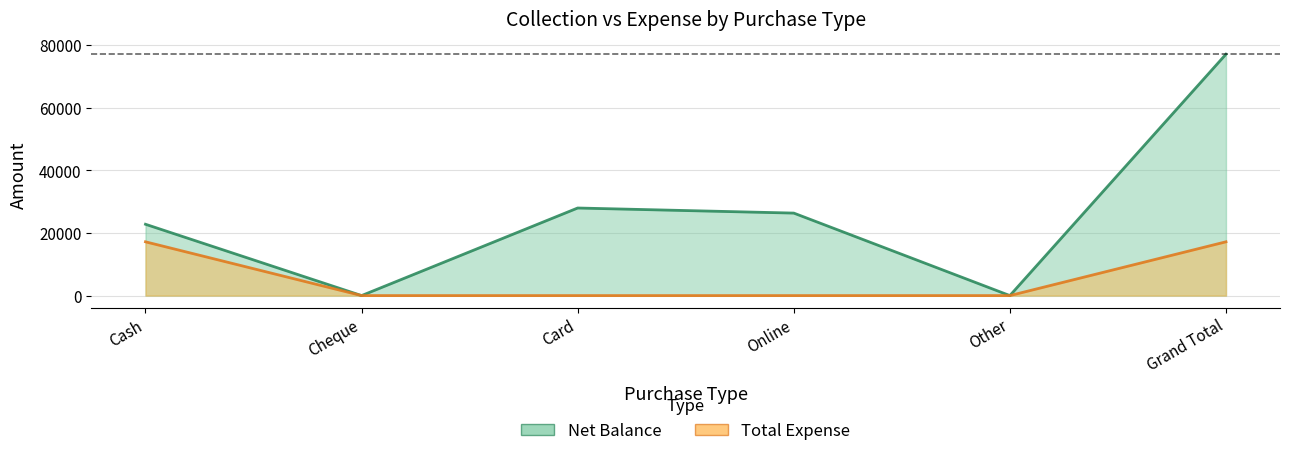

True or false: Total Expense has a value of 24021 at Grand Total.

False